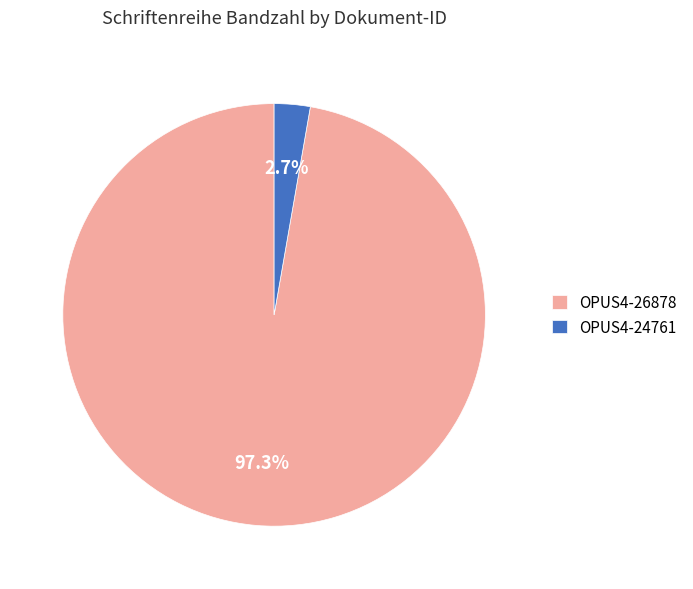

Is there any slice that represents more than half of the pie?

Yes